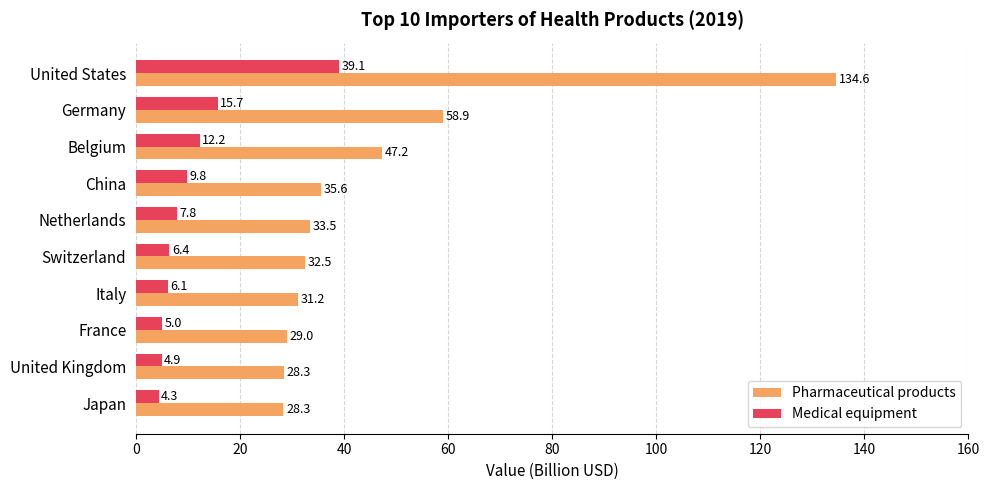

What is the difference between the highest and lowest values at Italy?

25.1